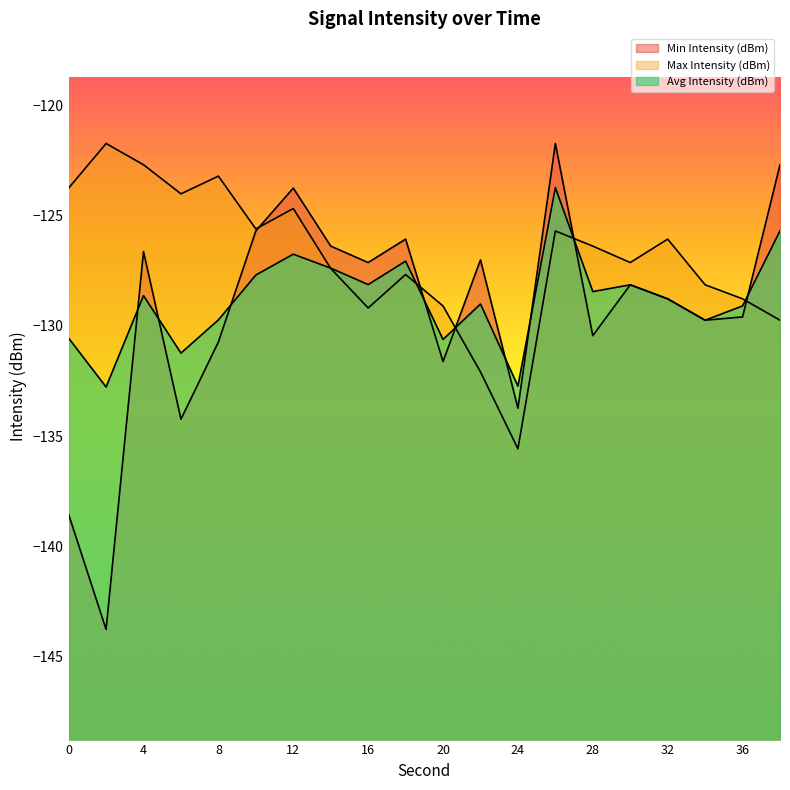

True or false: Max Intensity (dBm) and Avg Intensity (dBm) intersect in this chart.

True